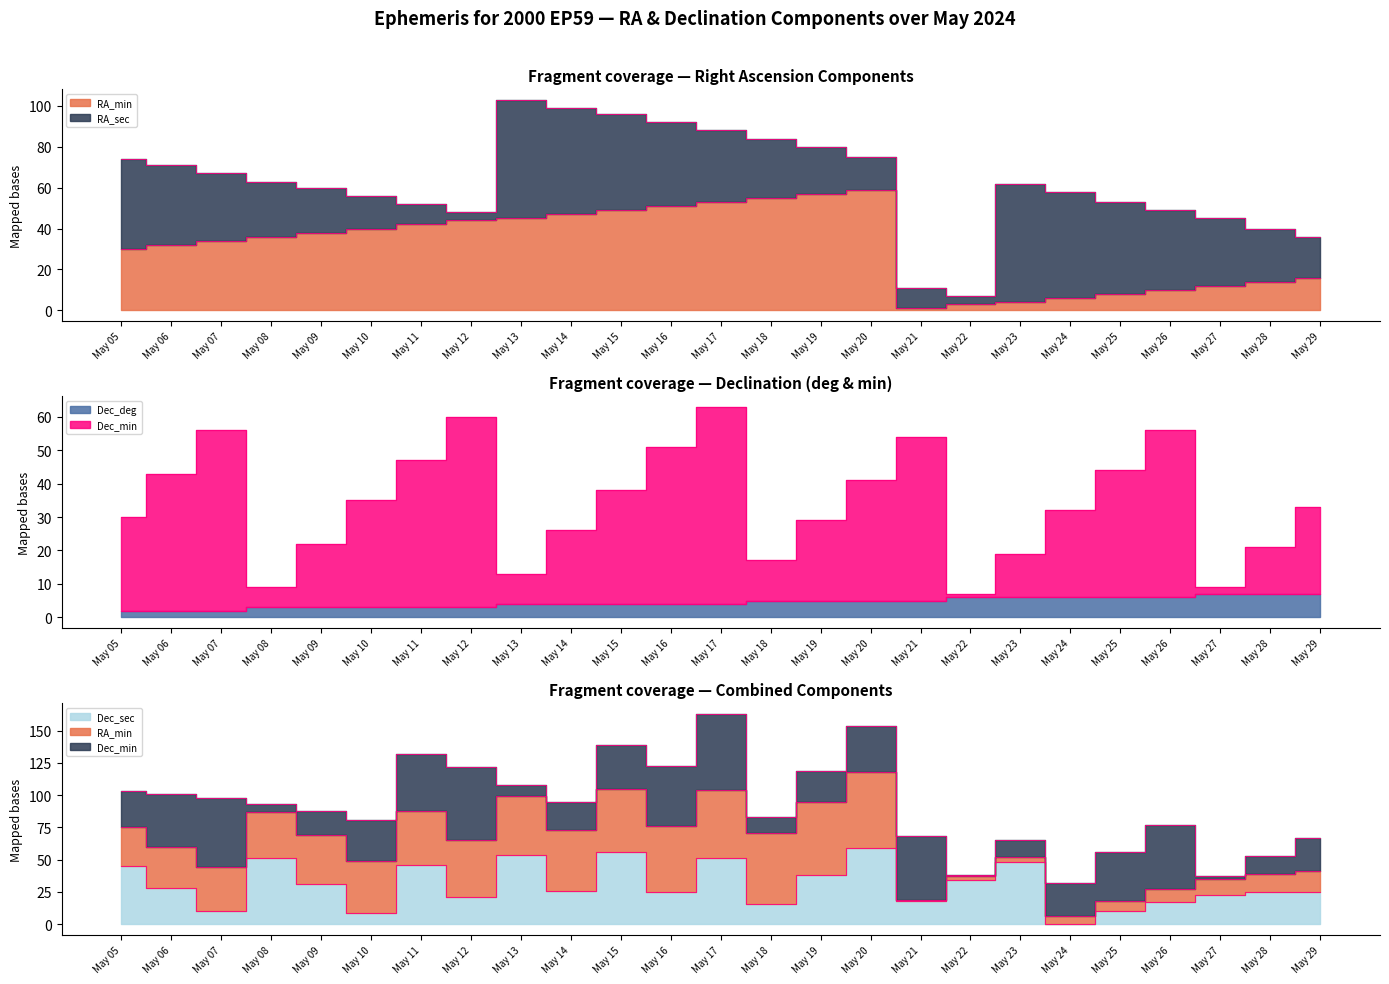

Is it true that RA_min equals 17 at May 15?

False